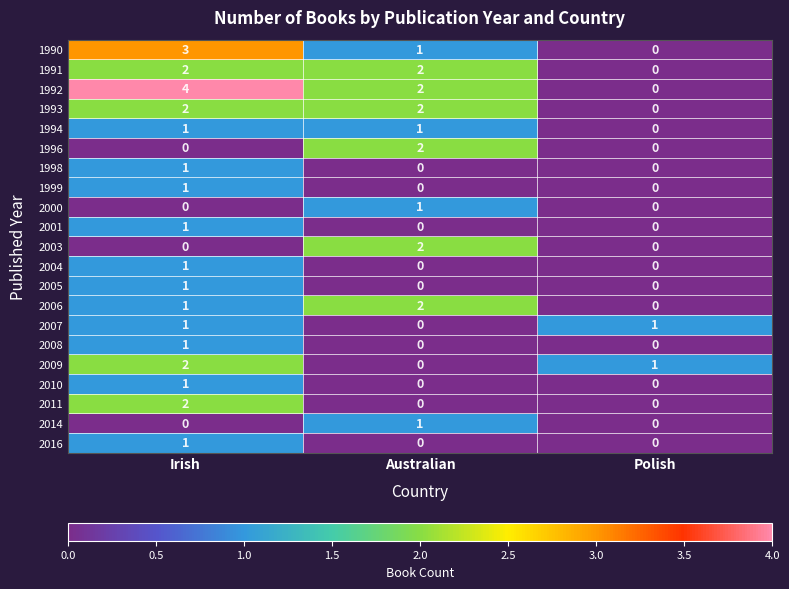

Which series has the largest range (max minus min)?

1992